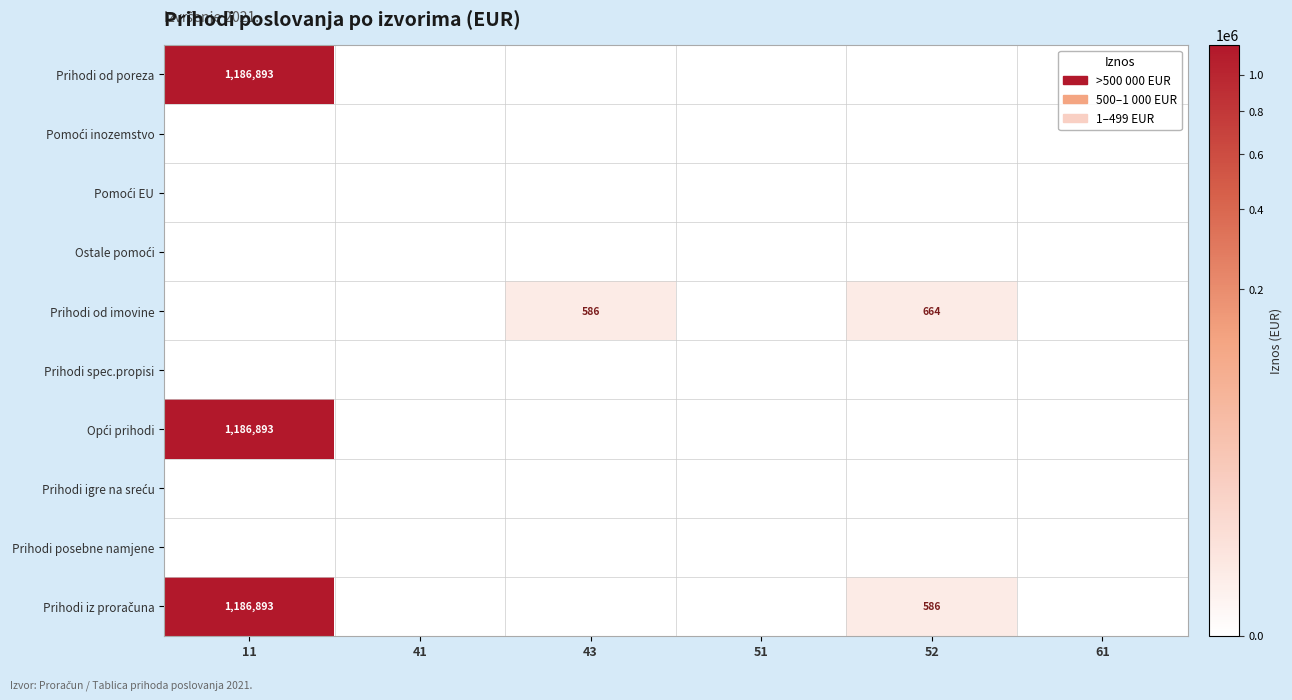

What is the total value across all series at 11?

3560680.1